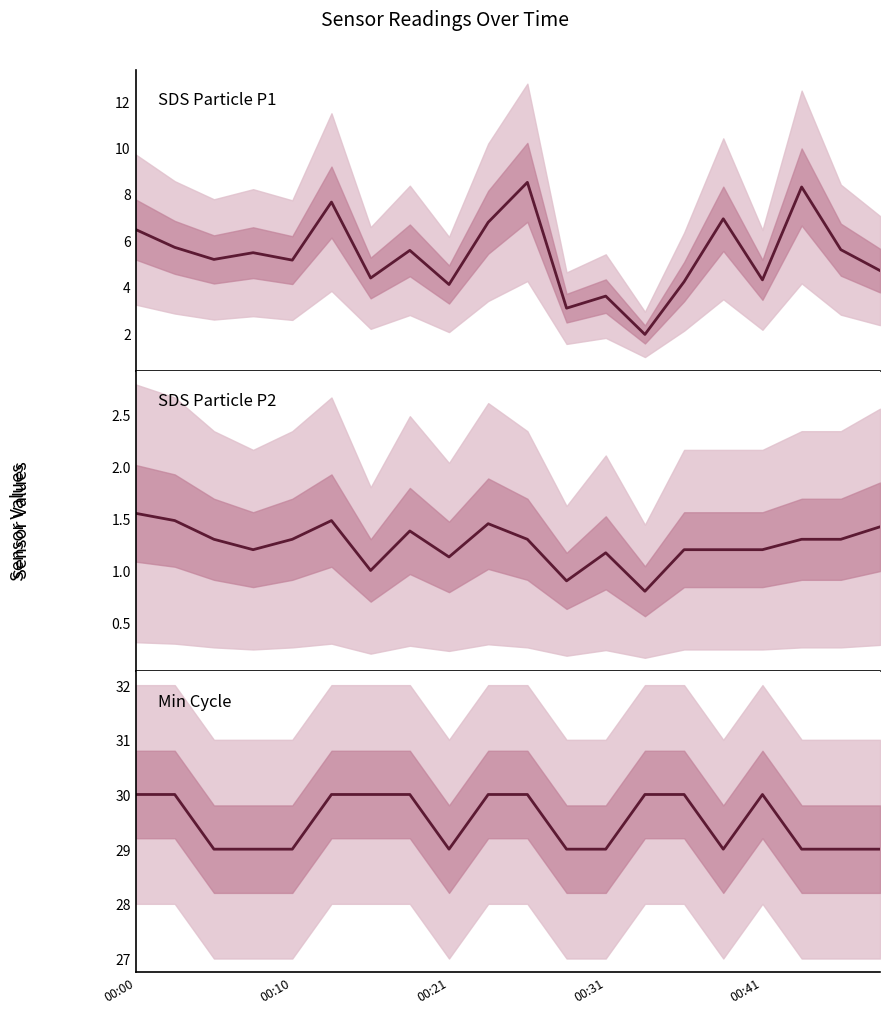

Is this an area chart (filled region under the line)?

No